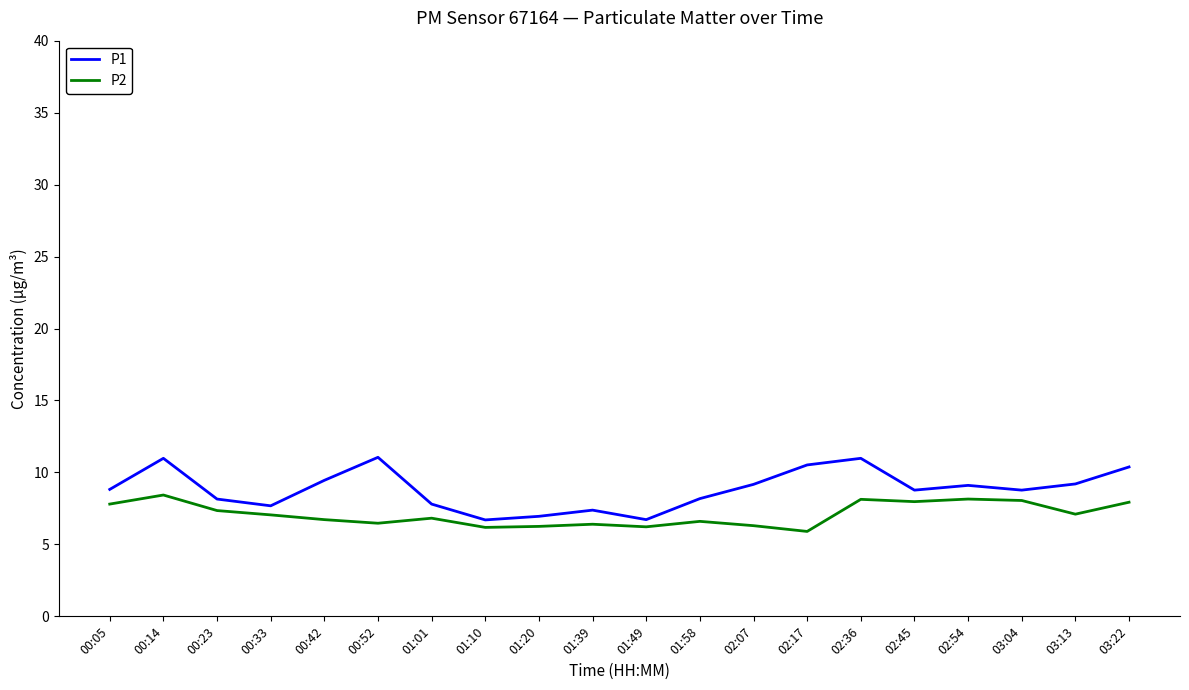

What is the difference between the highest and lowest values at 02:45?

0.8